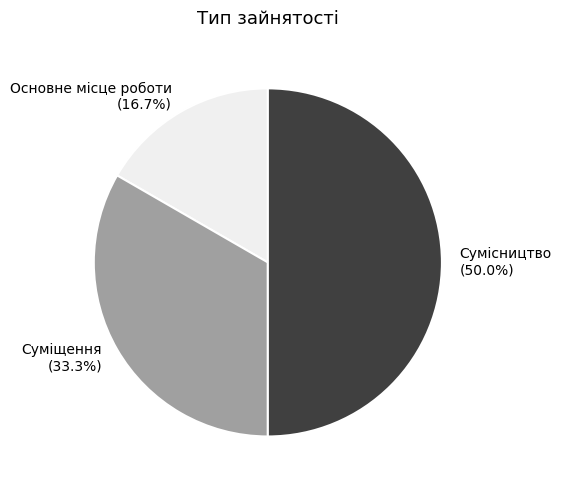

Is it true that Суміщення is 33% of the pie?

True